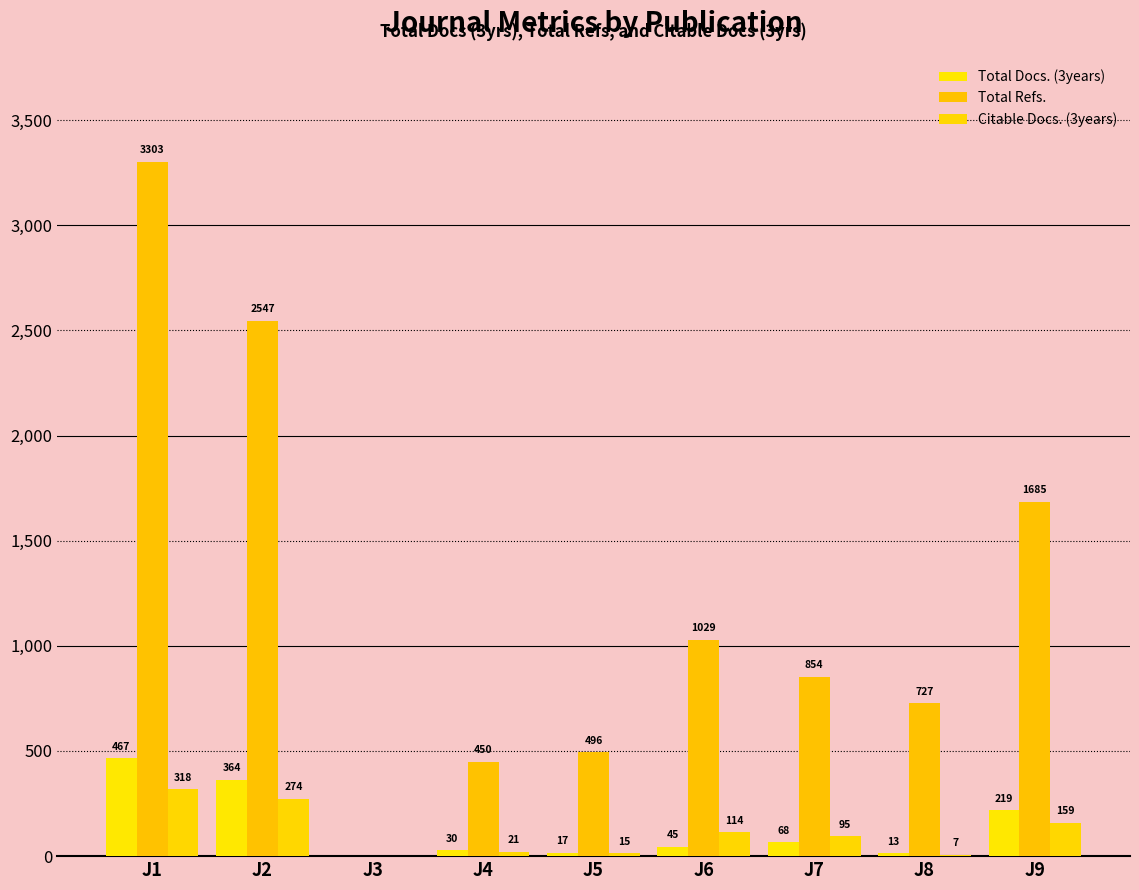

Reading left to right, transcribe all the data shown in this chart.

Total Docs. (3years): 467	364	0	30	17	45	68	13	219
Total Refs.: 3303	2547	0	450	496	1029	854	727	1685
Citable Docs. (3years): 318	274	0	21	15	114	95	7	159